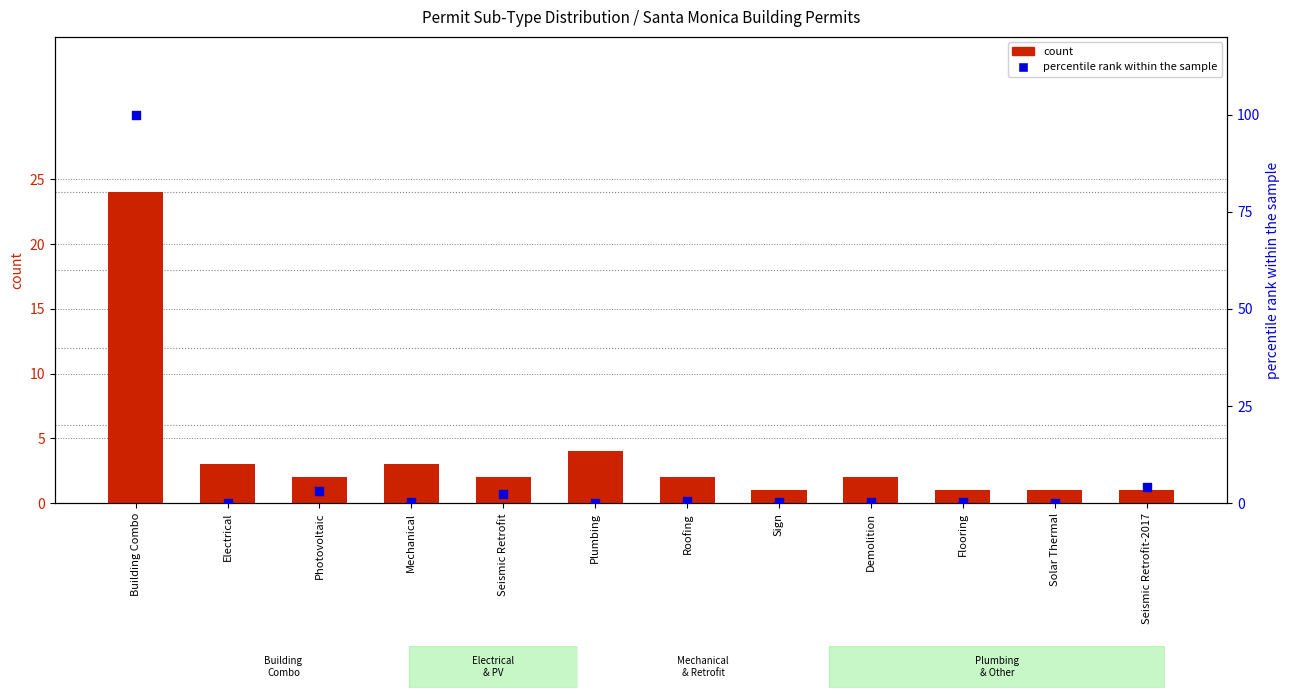

Which series has the largest total across all categories?

percentile rank within the sample